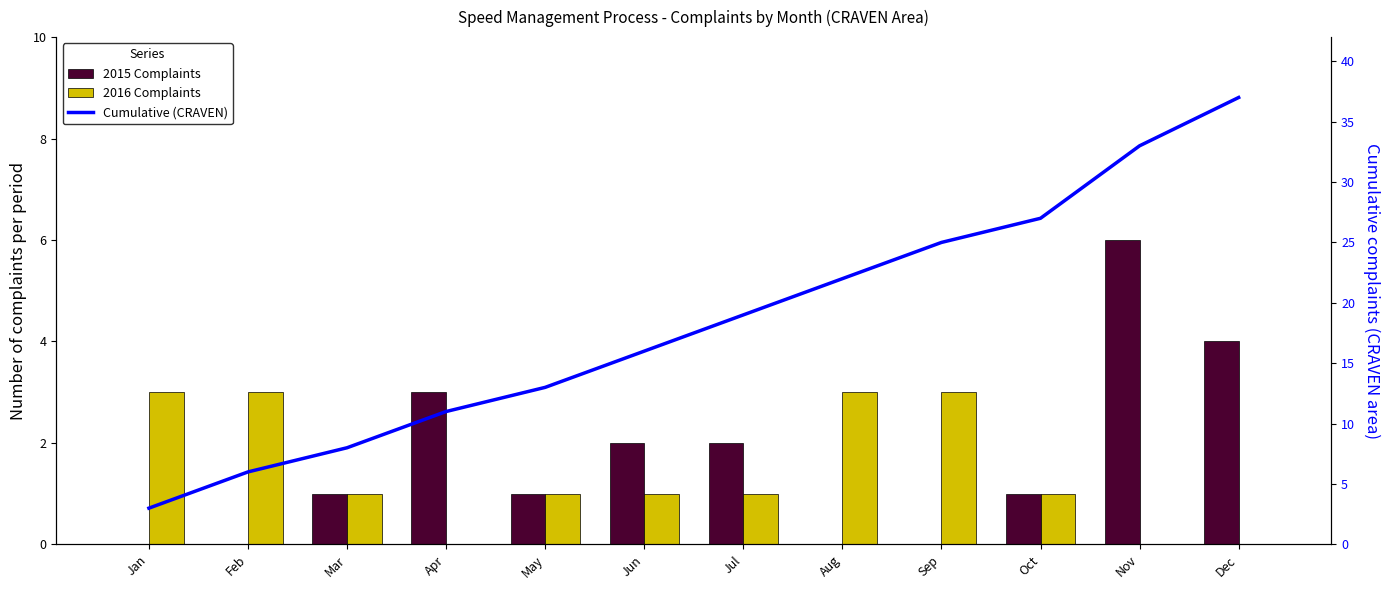

List the labels in order of 2015 Complaints value, smallest first.

Jan, Feb, Aug, Sep, Mar, May, Oct, Jun, Jul, Apr, Dec, Nov